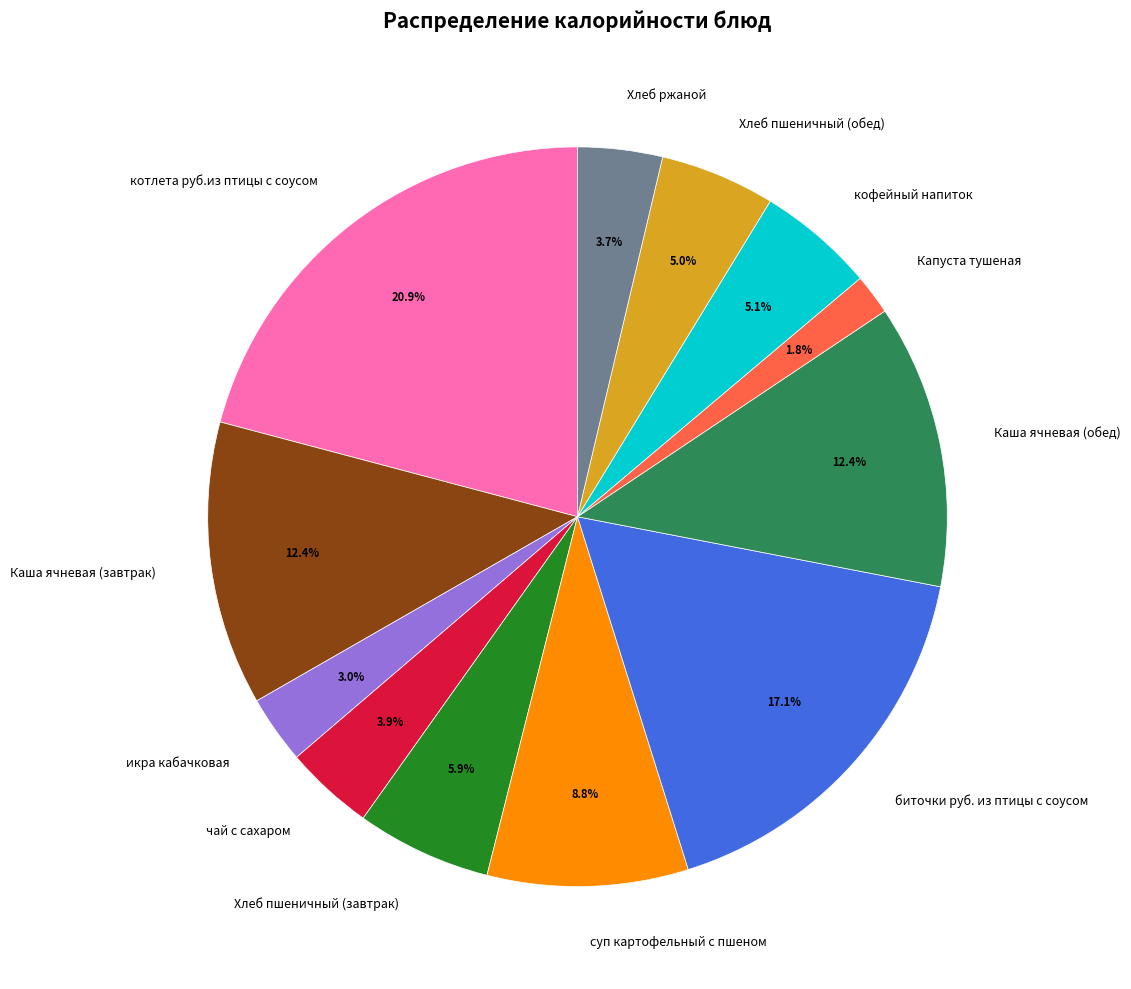

Is the sum of биточки руб. из птицы с соусом and Капуста тушеная greater than half?

No